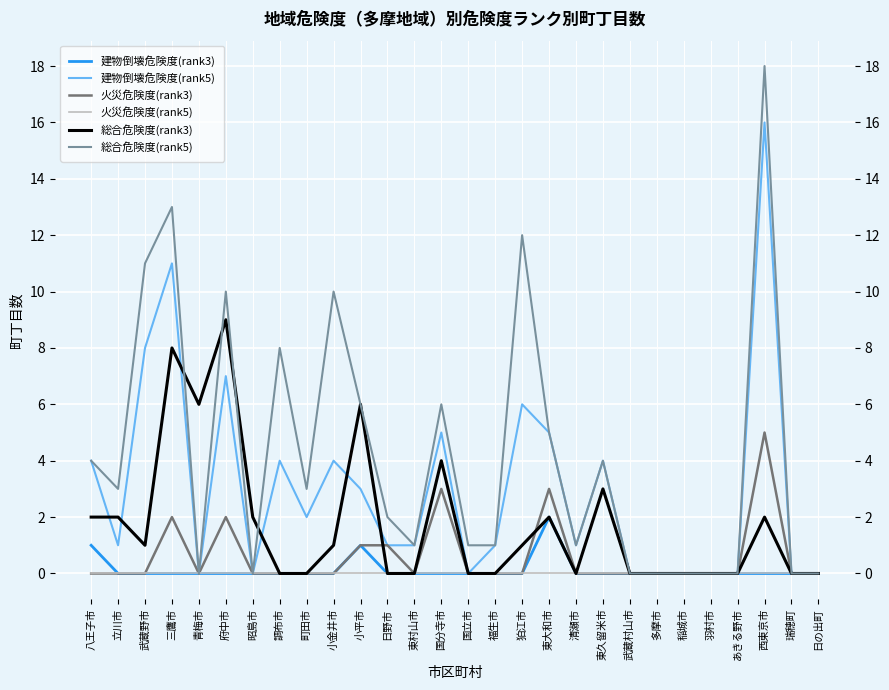

Reading right to left, extract all data points from this chart.

建物倒壊危険度(rank3): 0	0	0	0	0	0	0	0	0	0	2	0	0	0	0	0	0	1	0	0	0	0	0	0	0	0	0	1
建物倒壊危険度(rank5): 0	0	16	0	0	0	0	0	4	1	5	6	1	0	5	1	1	3	4	2	4	0	7	0	11	8	1	4
火災危険度(rank3): 0	0	5	0	0	0	0	0	0	0	3	0	0	0	3	0	1	1	0	0	0	0	2	0	2	0	0	0
火災危険度(rank5): 0	0	0	0	0	0	0	0	0	0	0	0	0	0	0	0	0	0	0	0	0	0	0	0	0	0	0	0
総合危険度(rank3): 0	0	2	0	0	0	0	0	3	0	2	1	0	0	4	0	0	6	1	0	0	2	9	6	8	1	2	2
総合危険度(rank5): 0	0	18	0	0	0	0	0	4	1	5	12	1	1	6	1	2	6	10	3	8	0	10	0	13	11	3	4